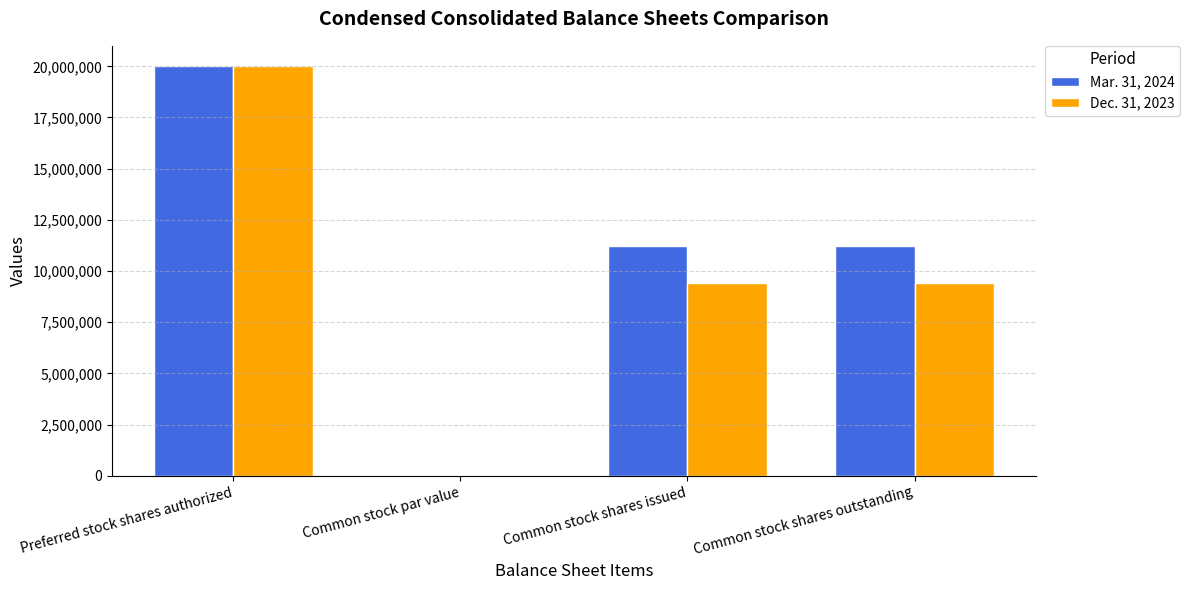

What is the sum of the Dec. 31, 2023 values at Preferred stock shares authorized and Common stock shares outstanding?

29394610.0